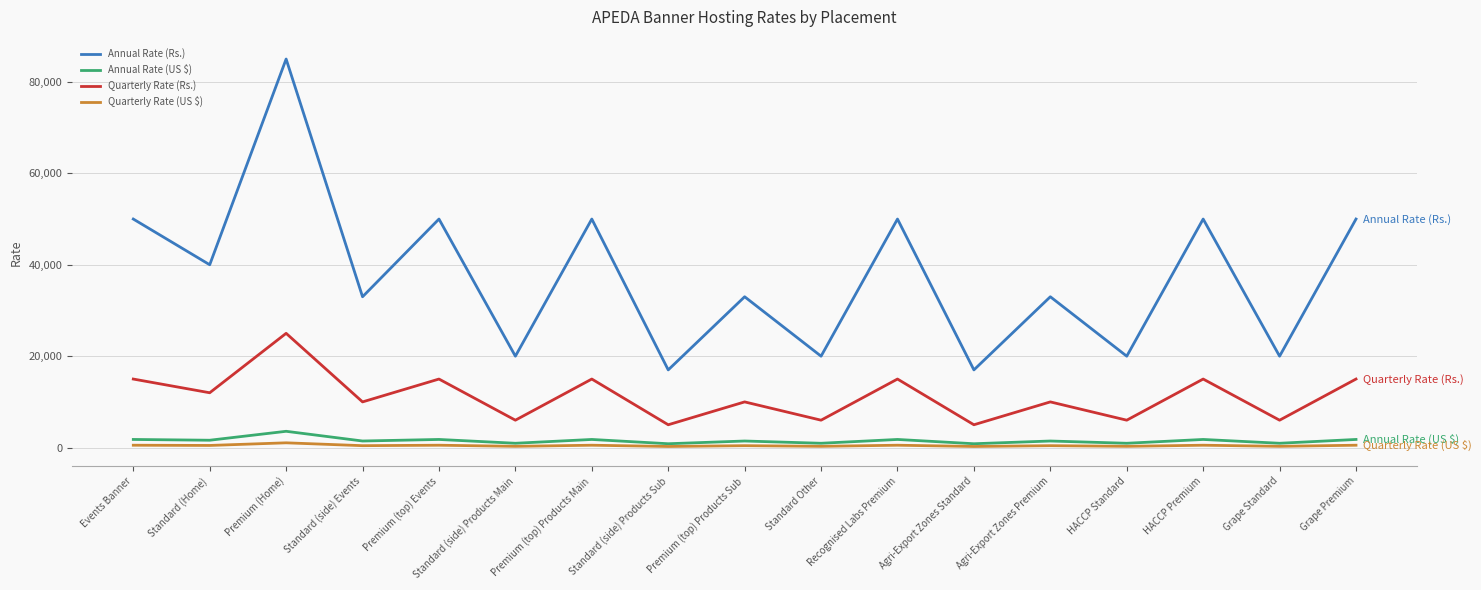

What is the difference between the highest and lowest values at Premium (top) Products Sub?

32575